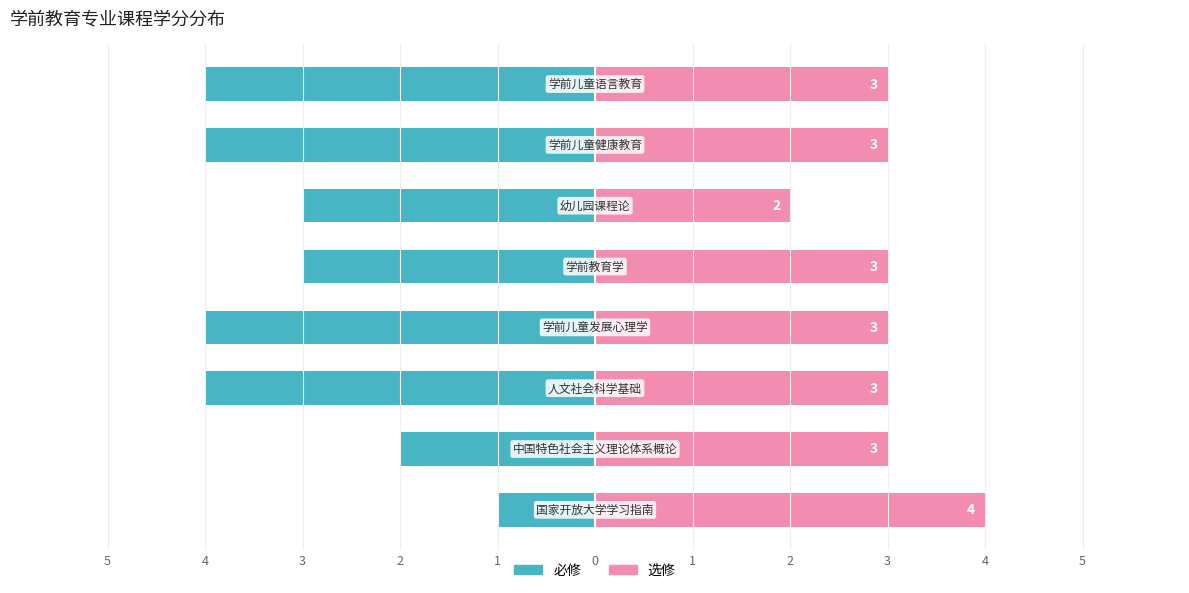

What is the difference between the maximum and minimum values in the 必修 series?

3